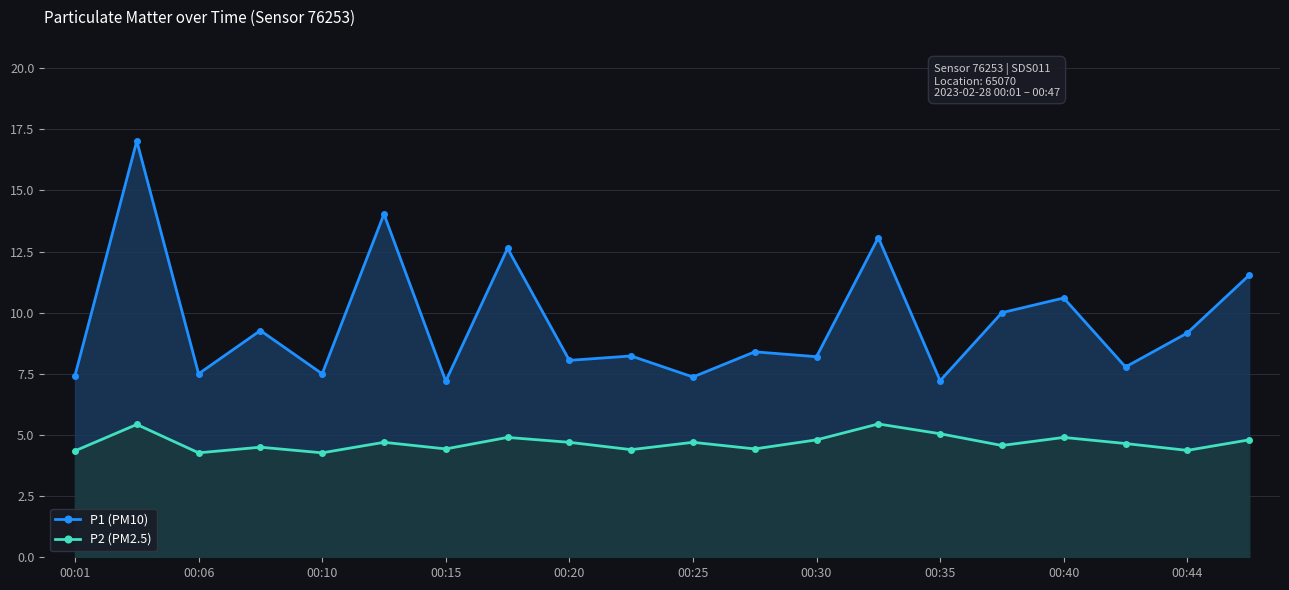

What is the spread (max minus min) of values at 00:15?

2.8